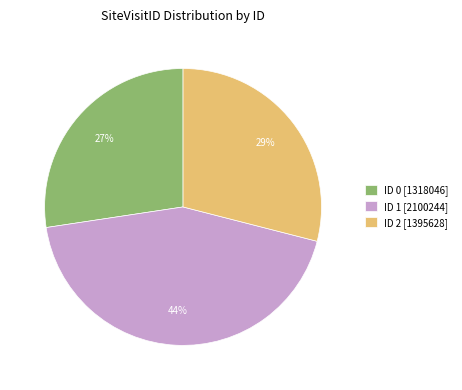

To the nearest percent, what is the average slice percentage?

33%